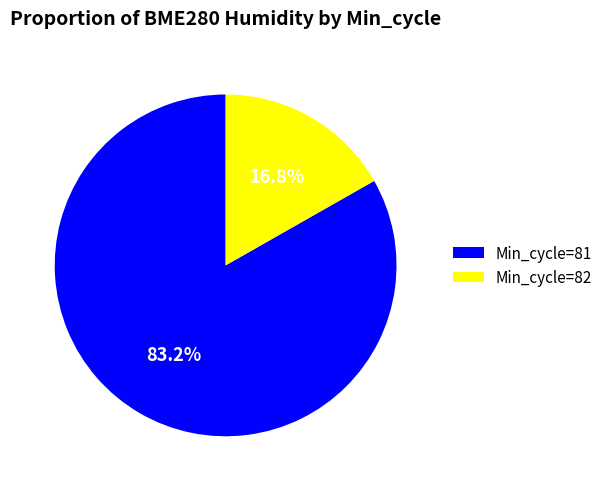

How many segments does this pie chart have?

2